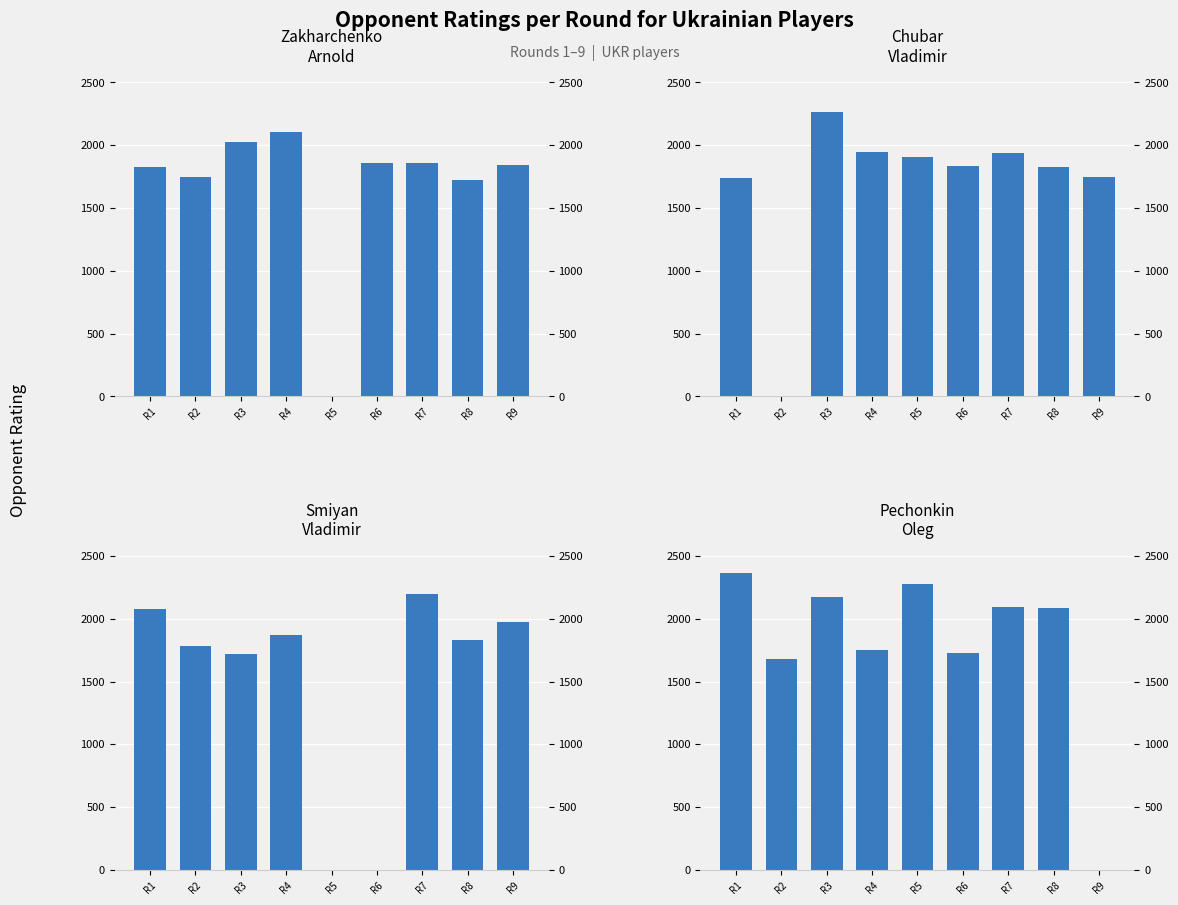

Reading left to right, what are all the values shown in this chart?

Zakharchenko Arnold: 1829	1750	2029	2106	0	1859	1858	1722	1842
Chubar Vladimir: 1738	0	2262	1944	1905	1836	1935	1828	1750
Smiyan Vladimir: 2081	1781	1722	1867	0	0	2193	1827	1977
Pechonkin Oleg: 2361	1679	2176	1754	2278	1729	2090	2087	0